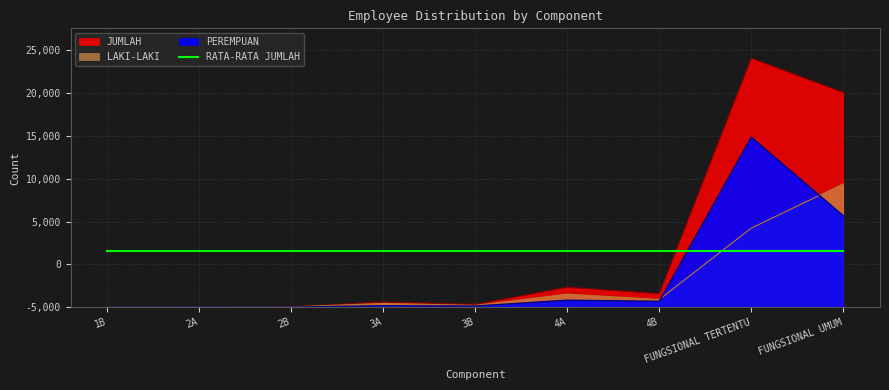

What position from the right is 3A?

6